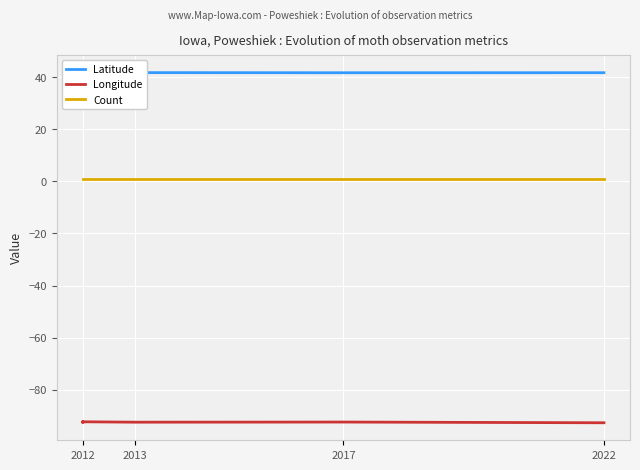

True or false: Longitude and Count cross at least once.

False